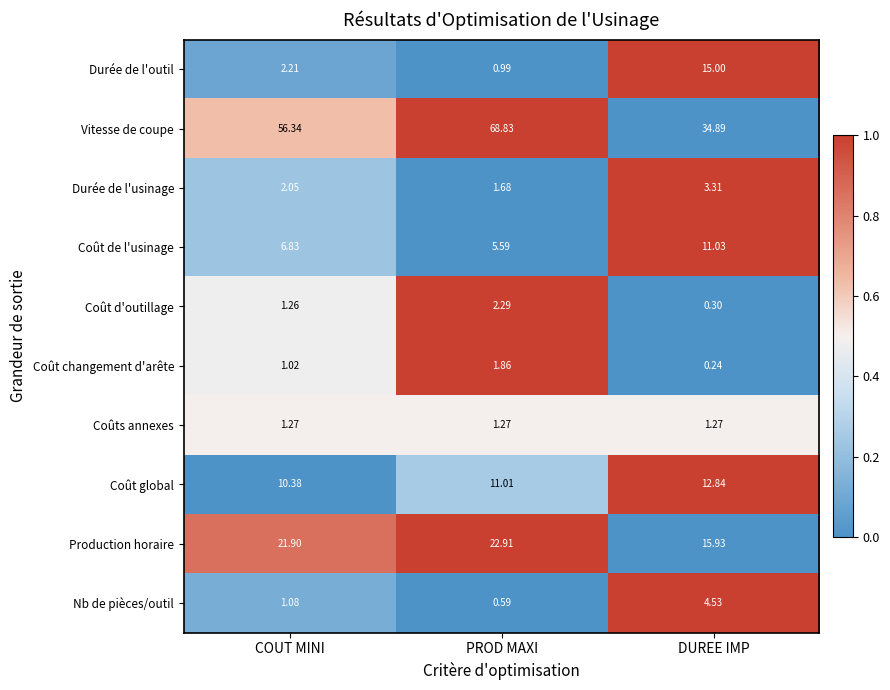

At which category is the sum across all series the highest?

PROD MAXI